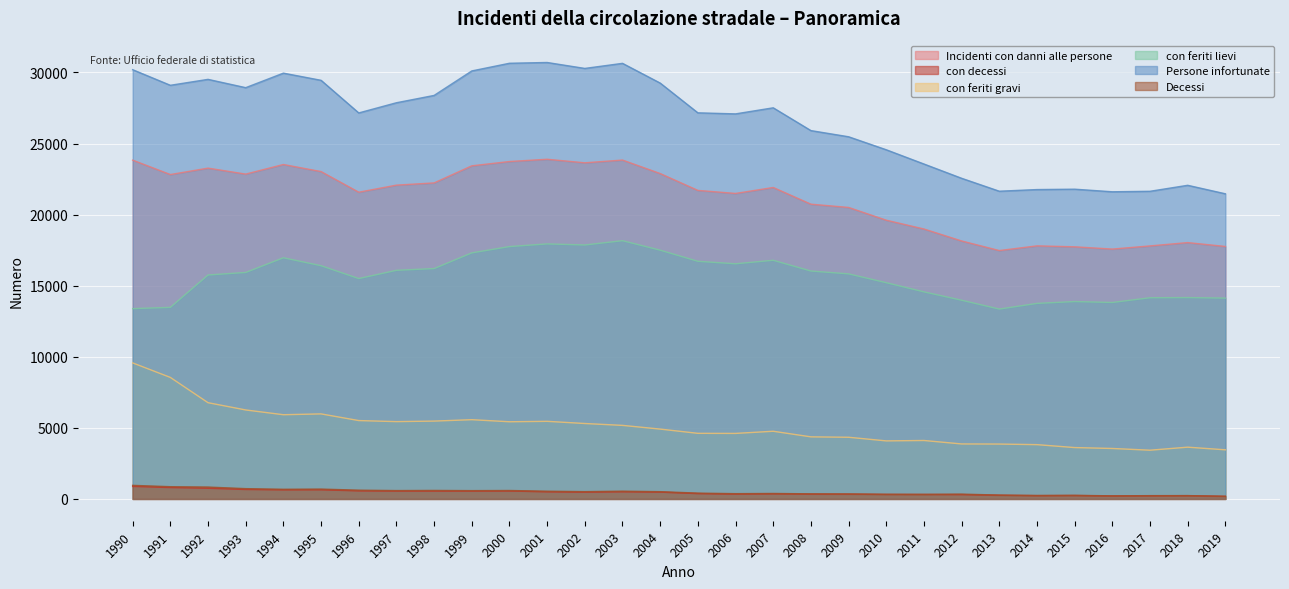

What is the greatest value displayed?

30704